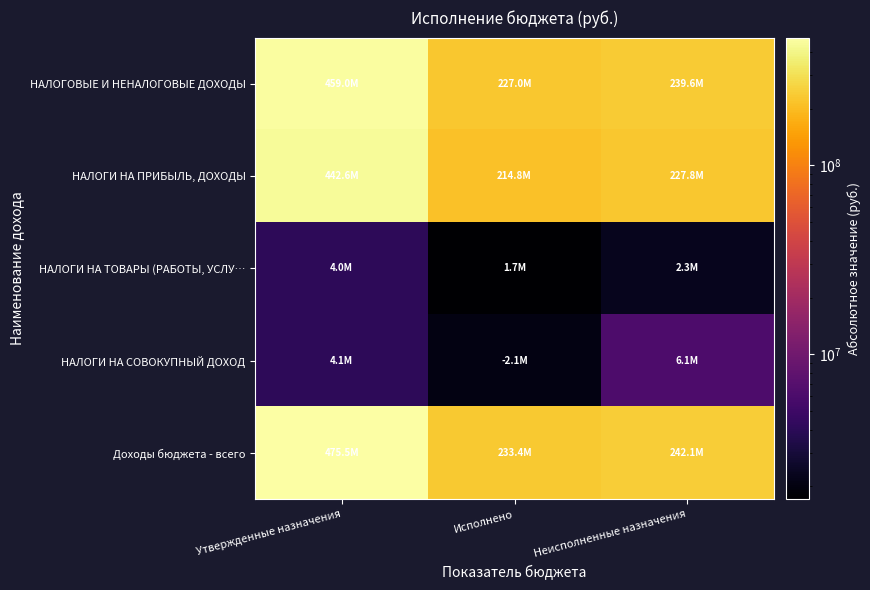

What is the smallest value displayed?

1706722.3